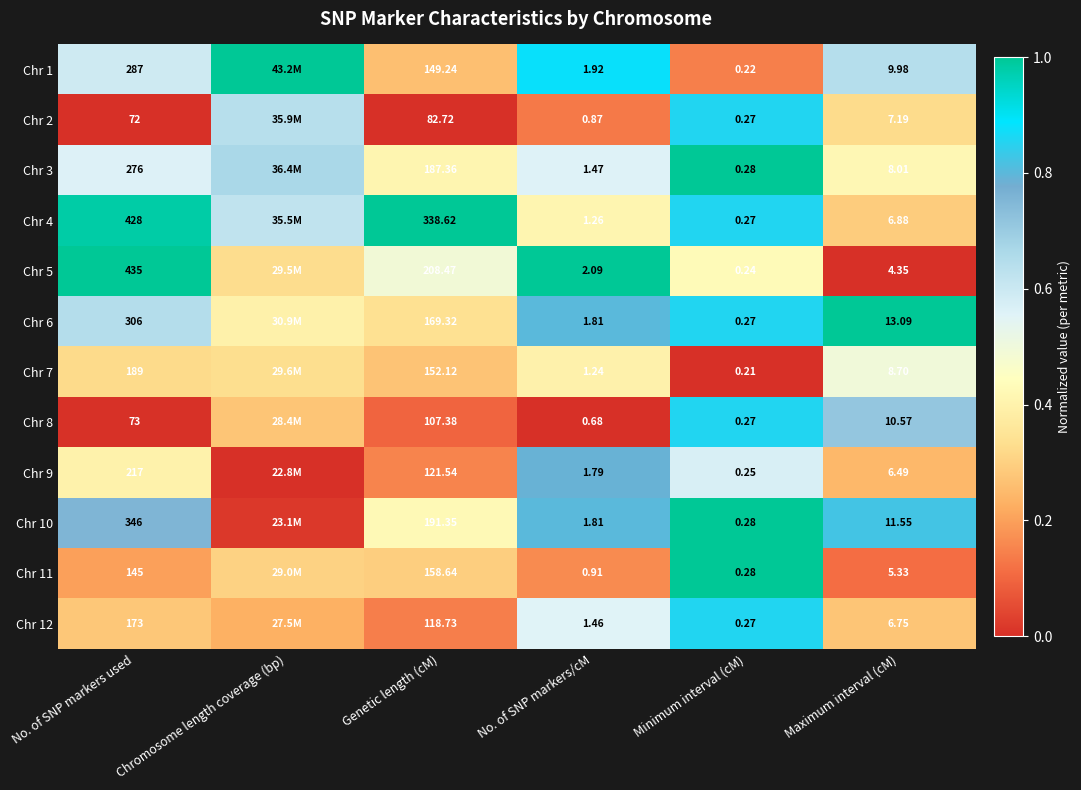

Which has a higher value, No. of SNP markers used or Chromosome length coverage (bp)?

Chromosome length coverage (bp)